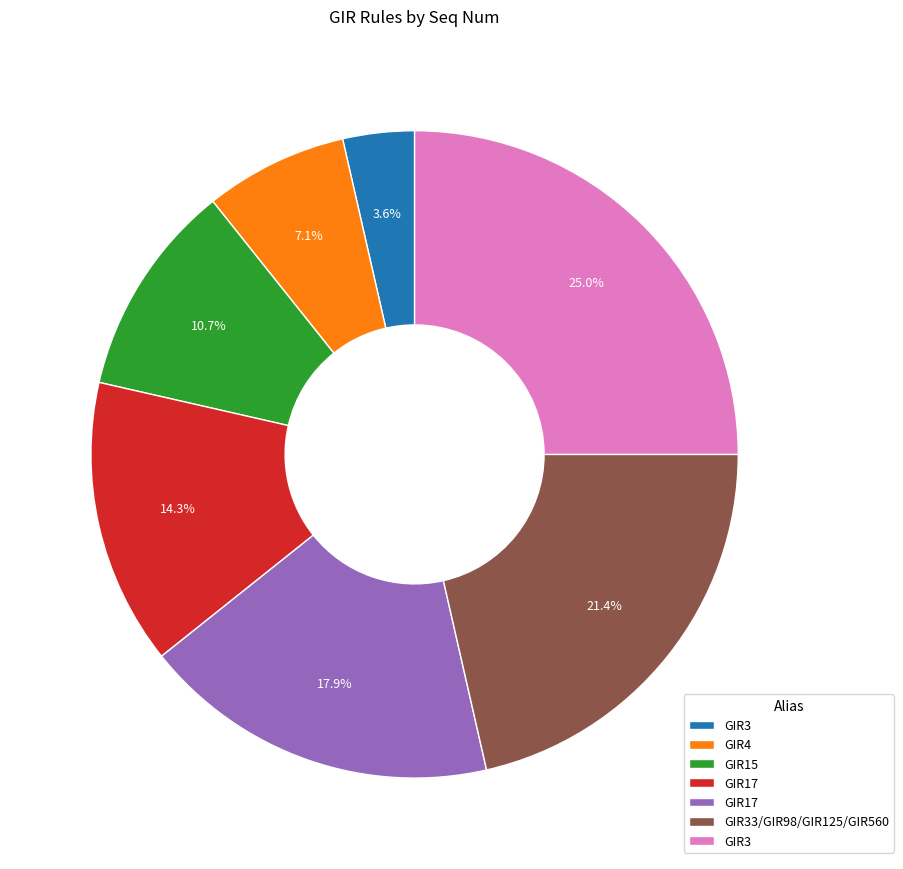

Is there a majority slice in this chart?

No